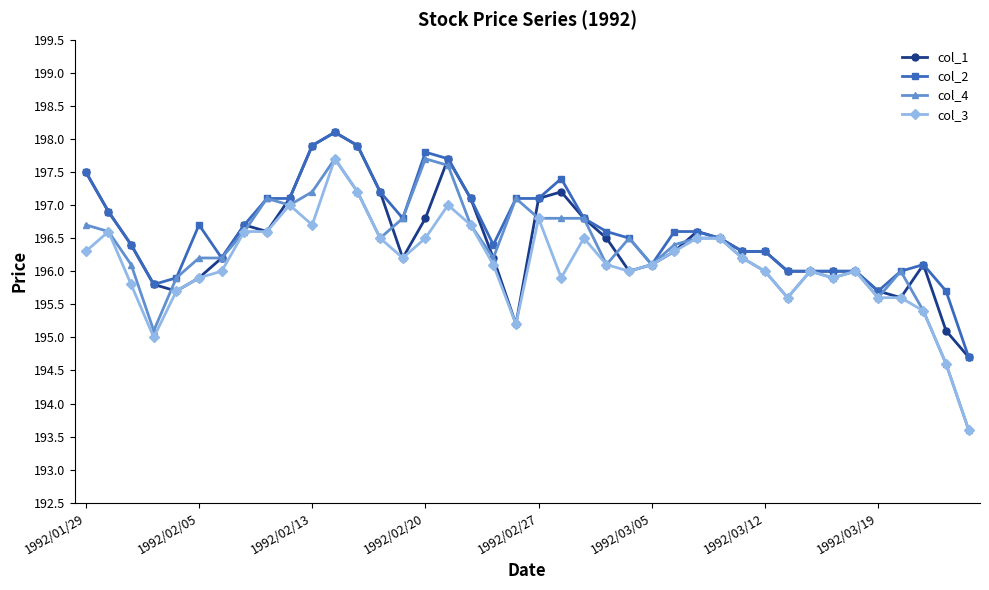

What is the difference between the maximum and second lowest values in the col_1 series?

3.0